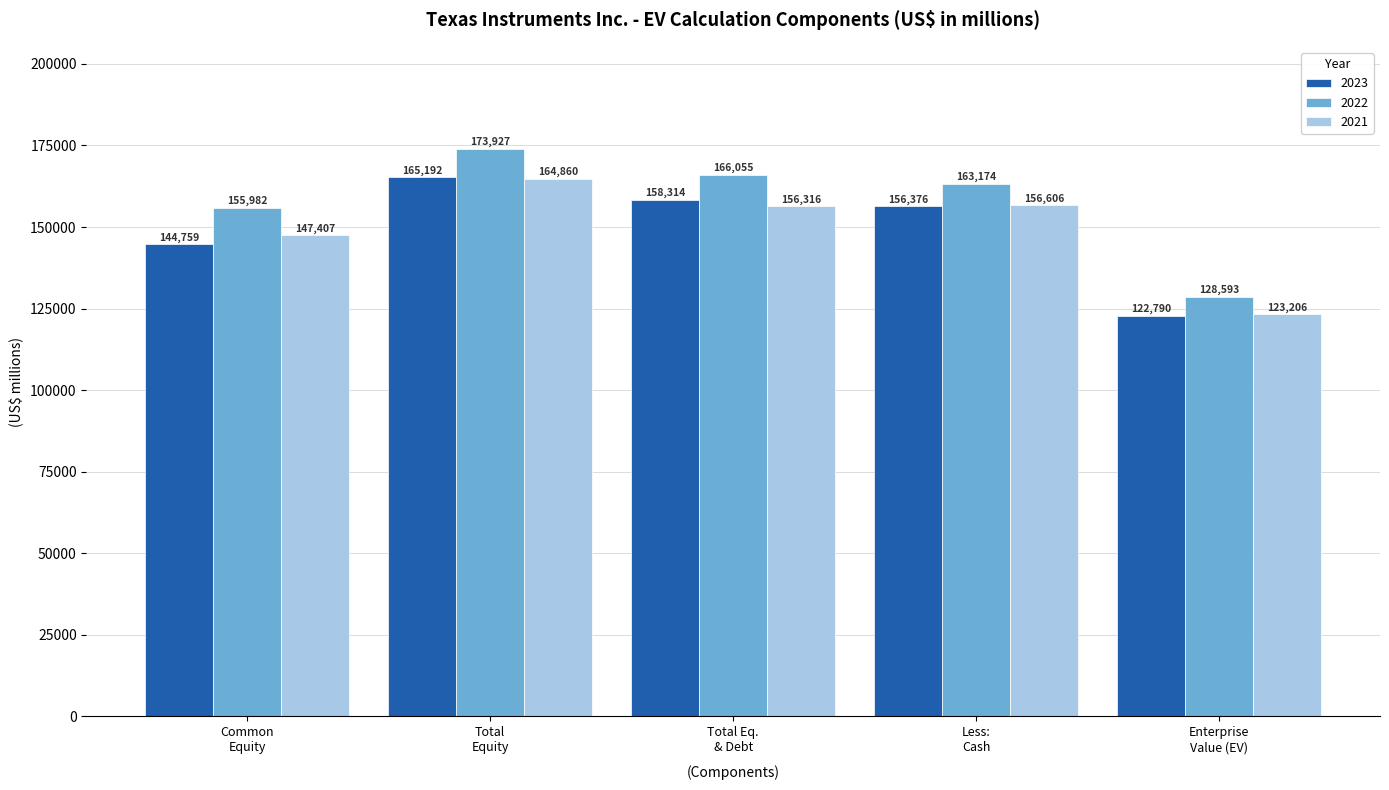

Does the chart contain stacked bars?

No